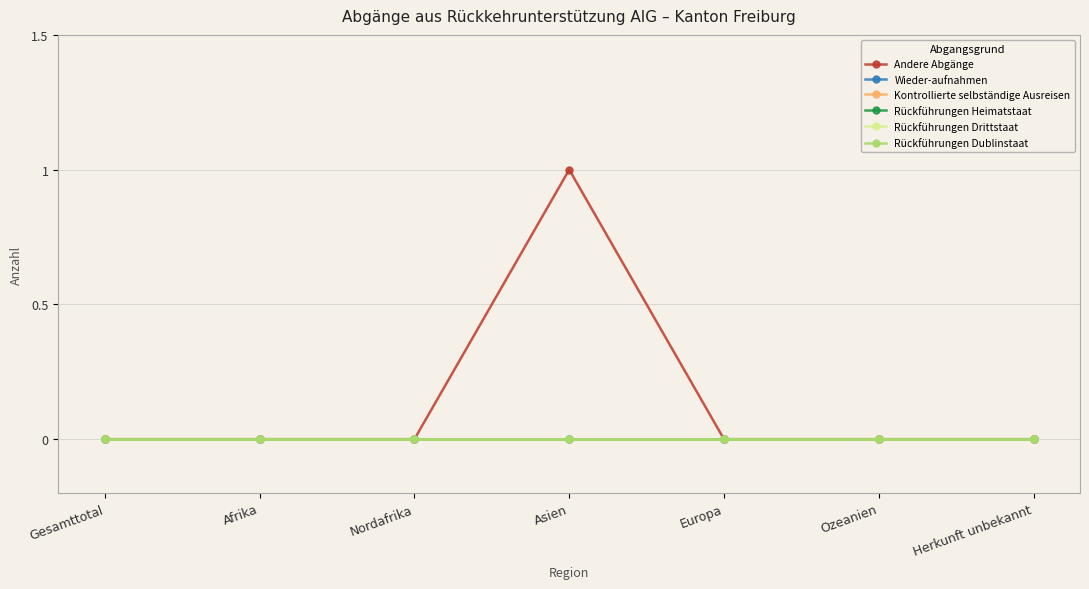

Which has a higher value, Ozeanien or Gesamttotal?

Ozeanien